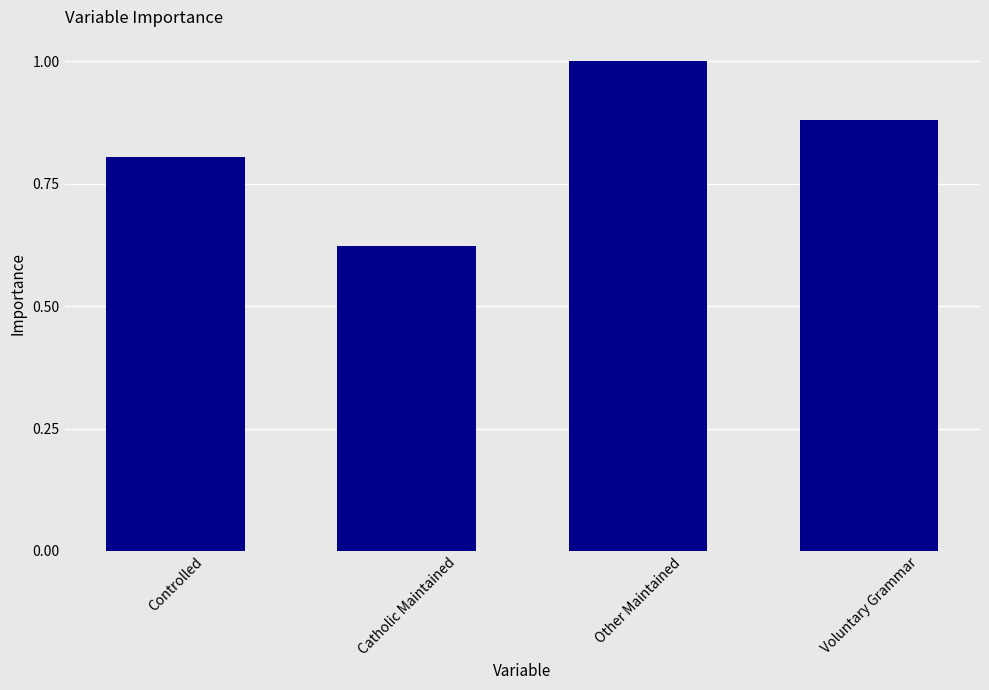

What position from the right is Voluntary Grammar?

1